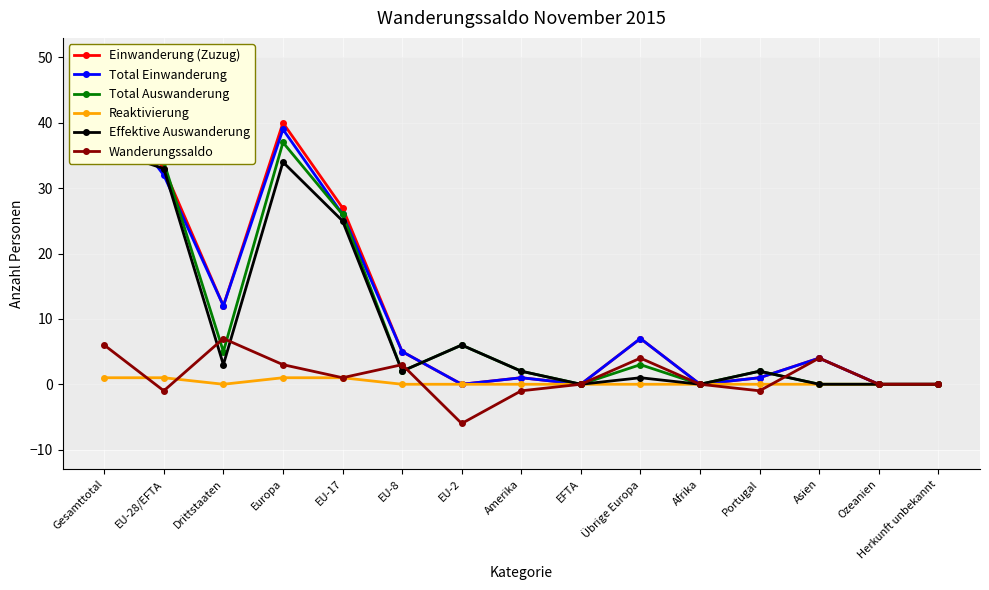

True or false: Total Einwanderung and Einwanderung (Zuzug) cross at least once.

False